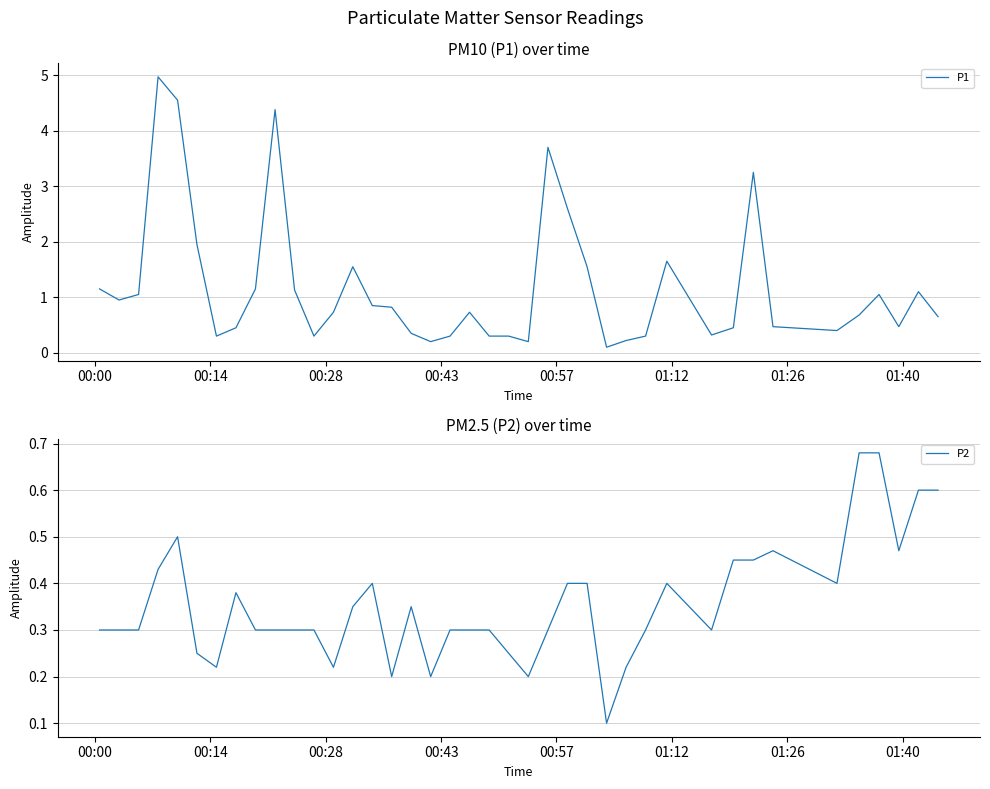

What is the maximum value for P1?

5.0